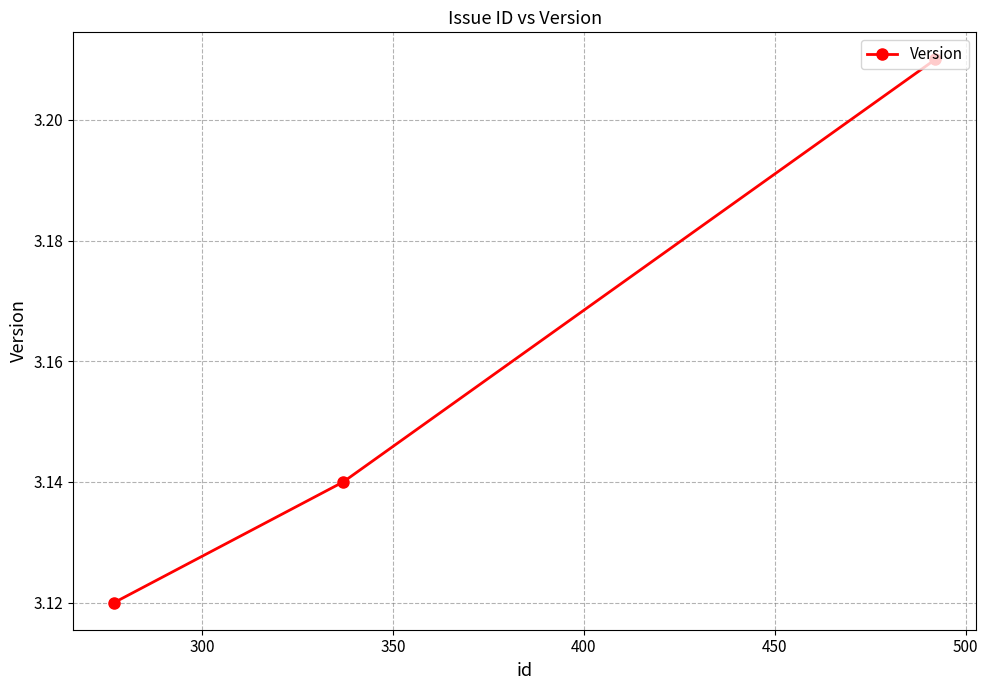

Count the values in the range 3 to 4.

3